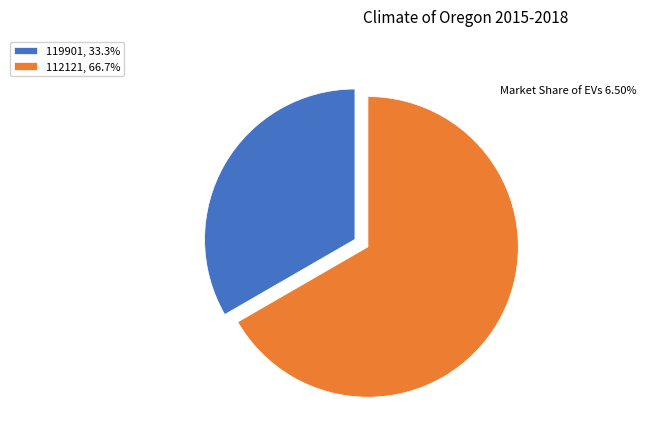

Count the number of slices in the pie.

2